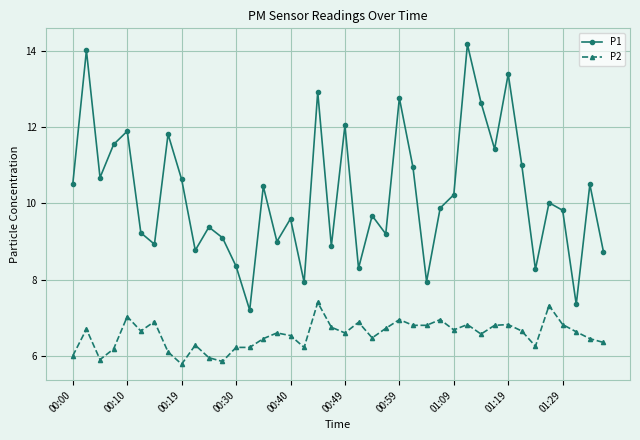

True or false: P1 has more than 1 points higher than both neighbors.

True